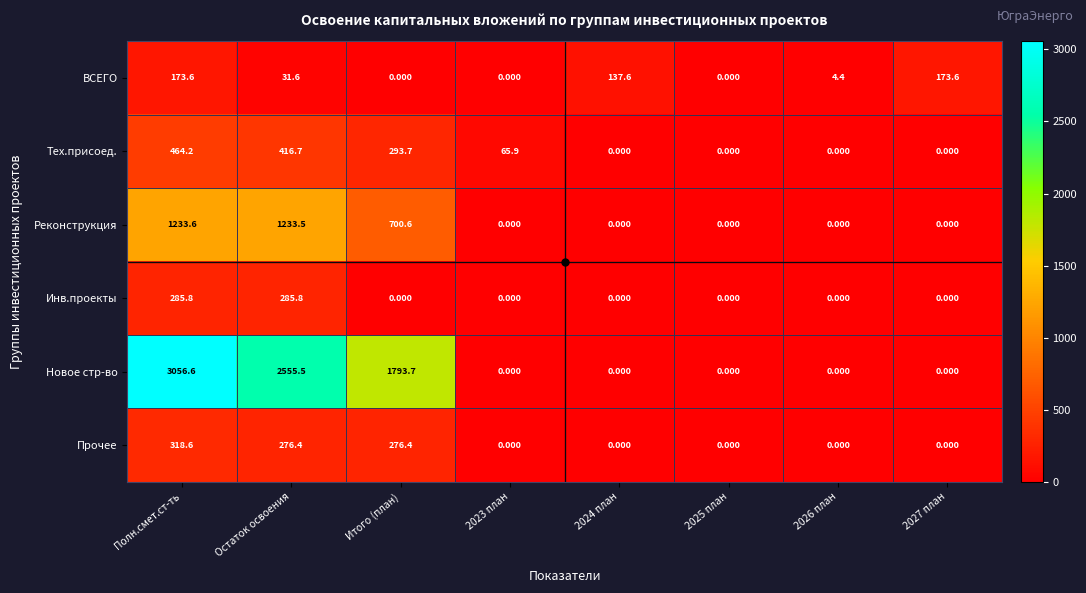

Which series has the largest total across all categories?

Новое стр-во